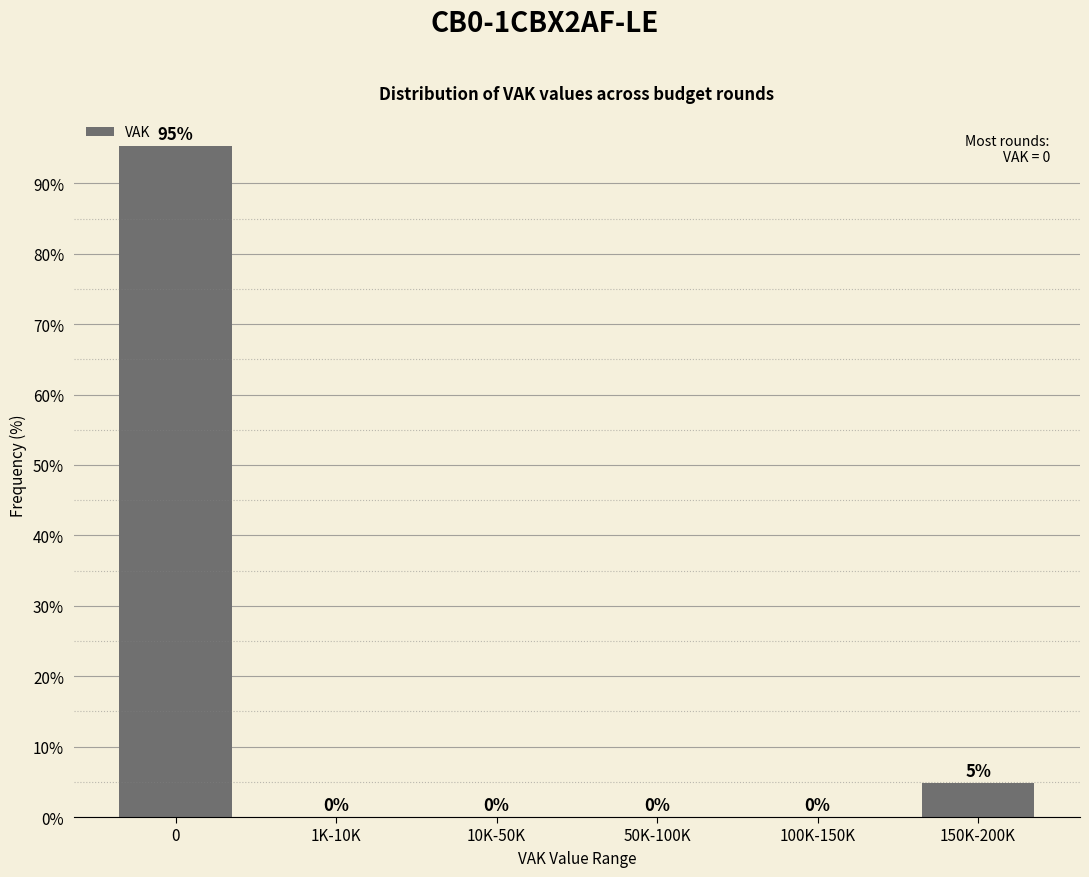

Where is the data nearest to the value 47?

150K-200K